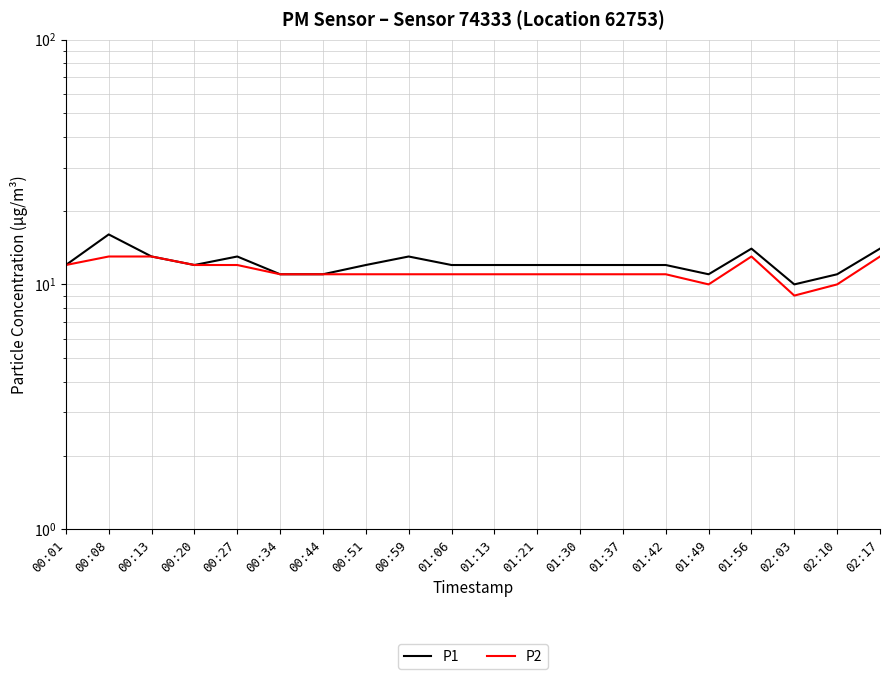

How many values in the P2 series exceed 11?

7